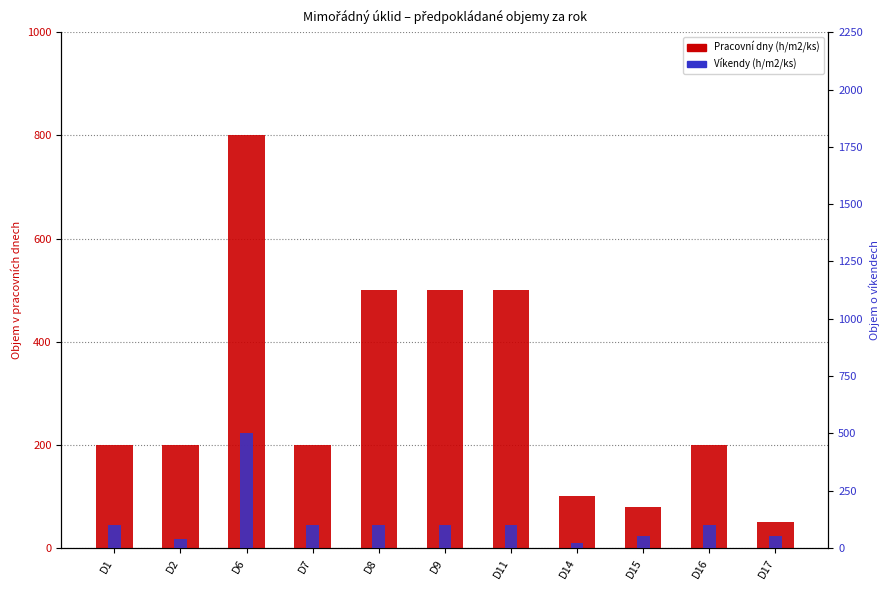

What is the approximate value of Víkendy (h/m2/ks) at D8?

100